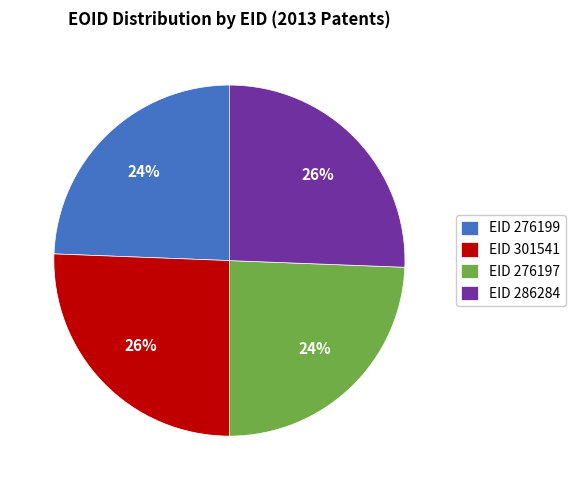

Does any single category account for the majority?

No